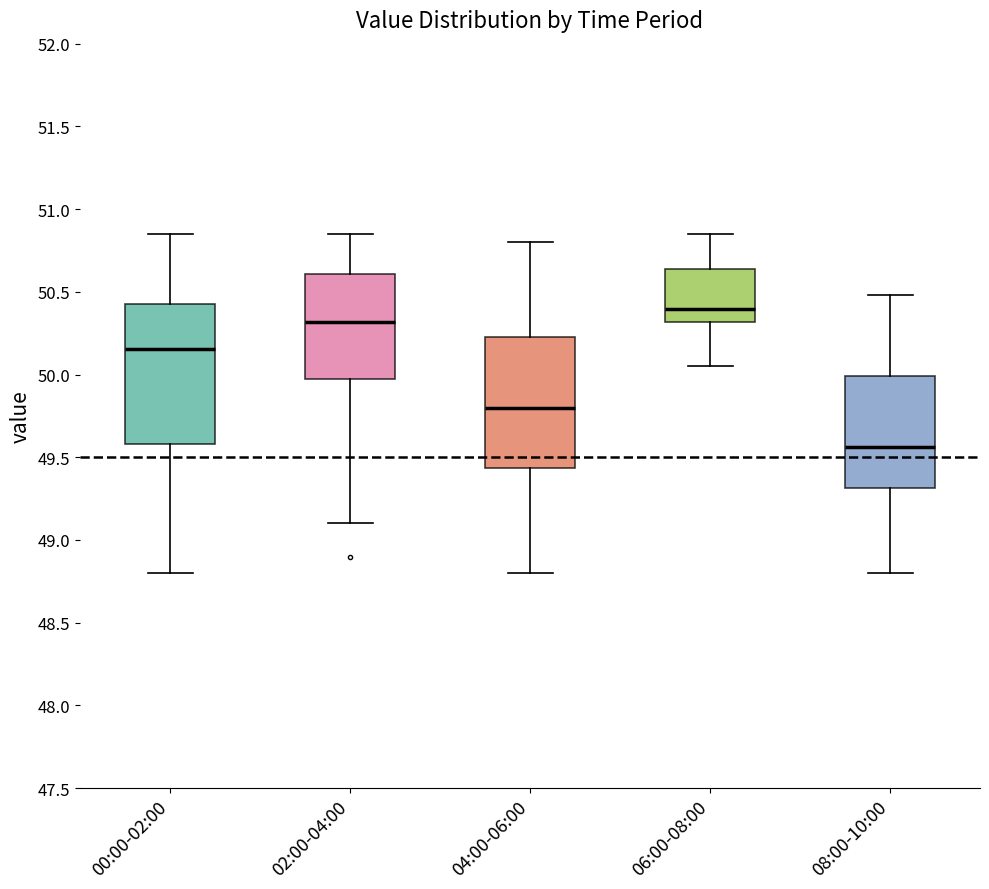

Where is the lower edge of the box for 04:00-06:00 on the y-axis? The values are not printed on the chart, so give them approximately, as read against the axis.

49.45